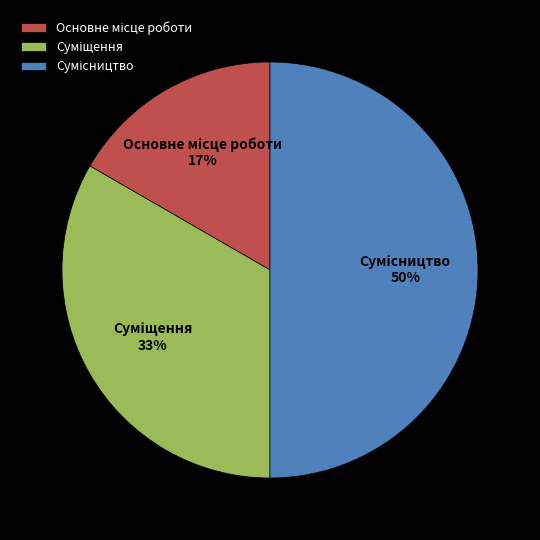

To the nearest percent, what is the average slice percentage?

33%